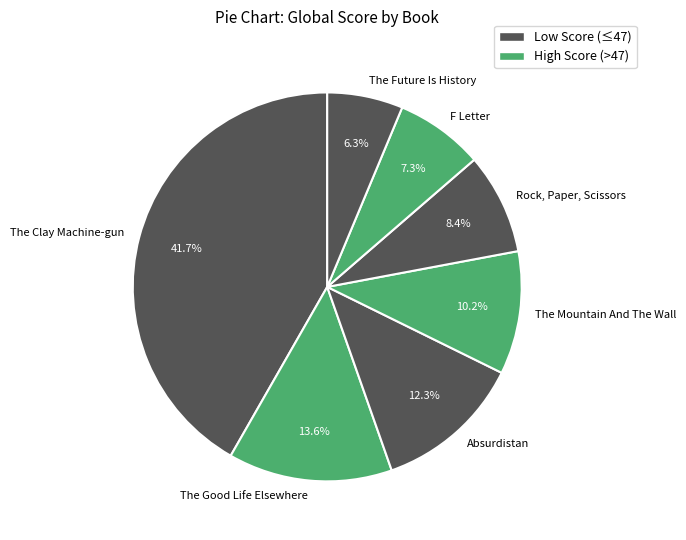

Which category has the smallest portion of the pie?

The Future Is History